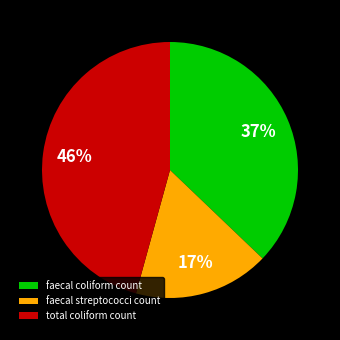

To the nearest percent, what is the difference between the faecal streptococci count and total coliform count slice percentages?

29%